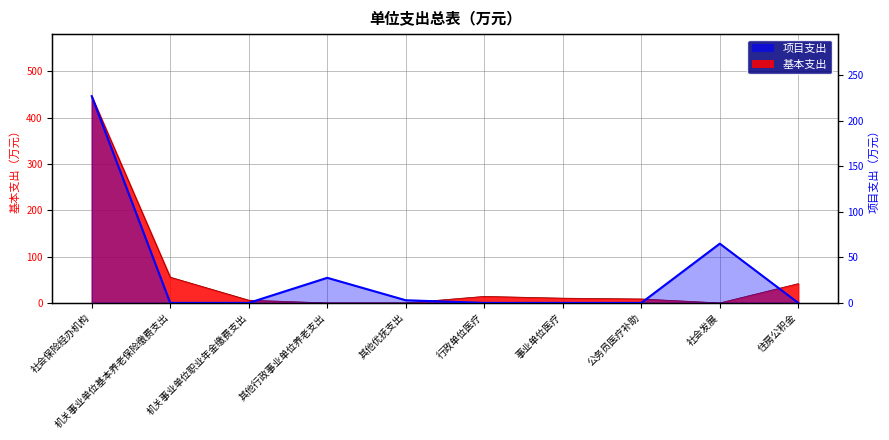

At which label is the value closest to 113?

社会发展